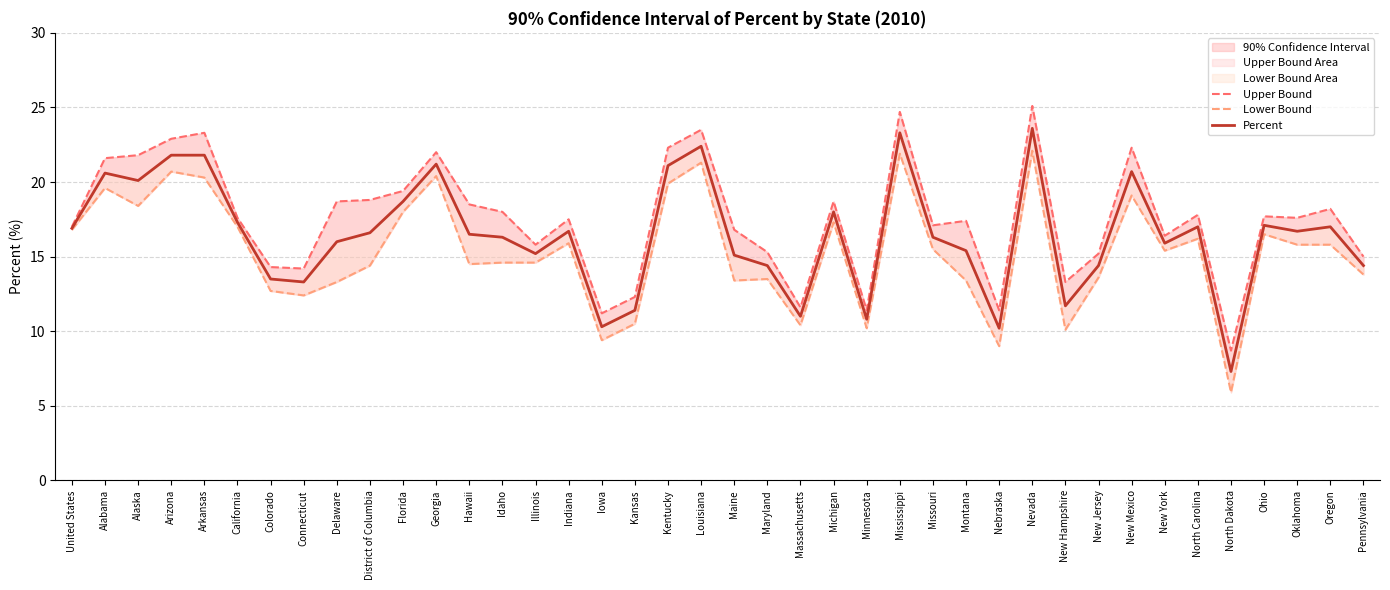

At which label does Percent reach its peak?

Nevada